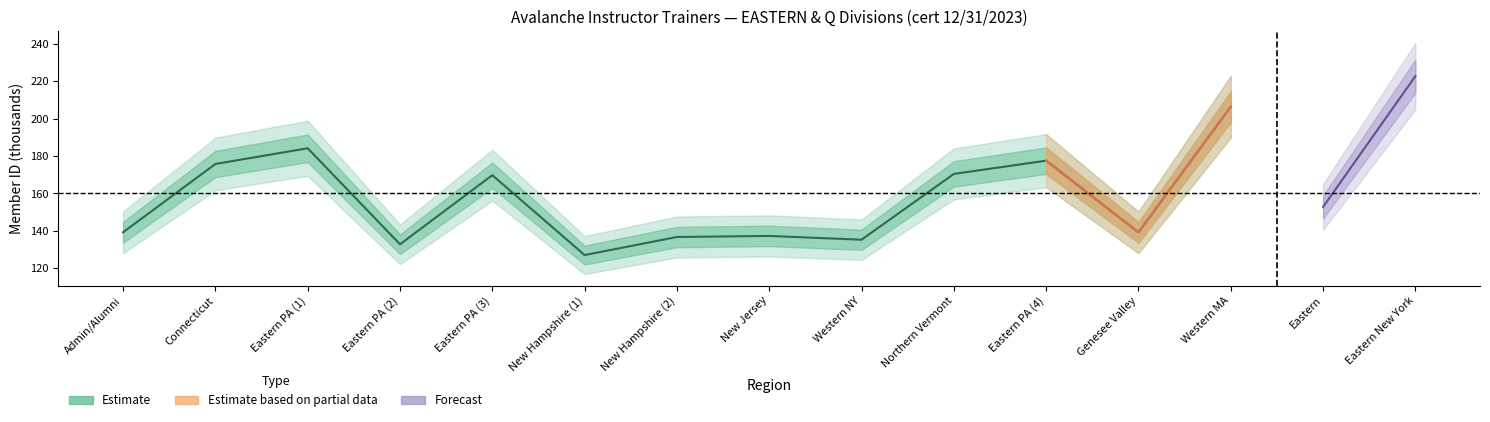

Where is the data nearest to the value 166?

Eastern PA (3)